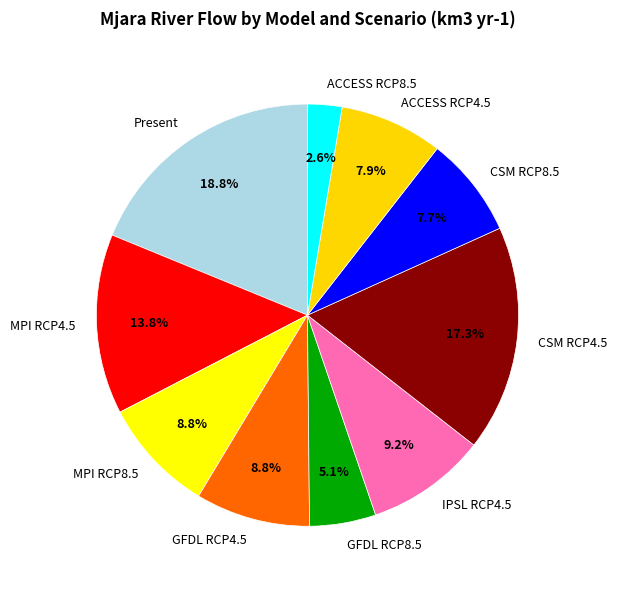

How many segments does this pie chart have?

10